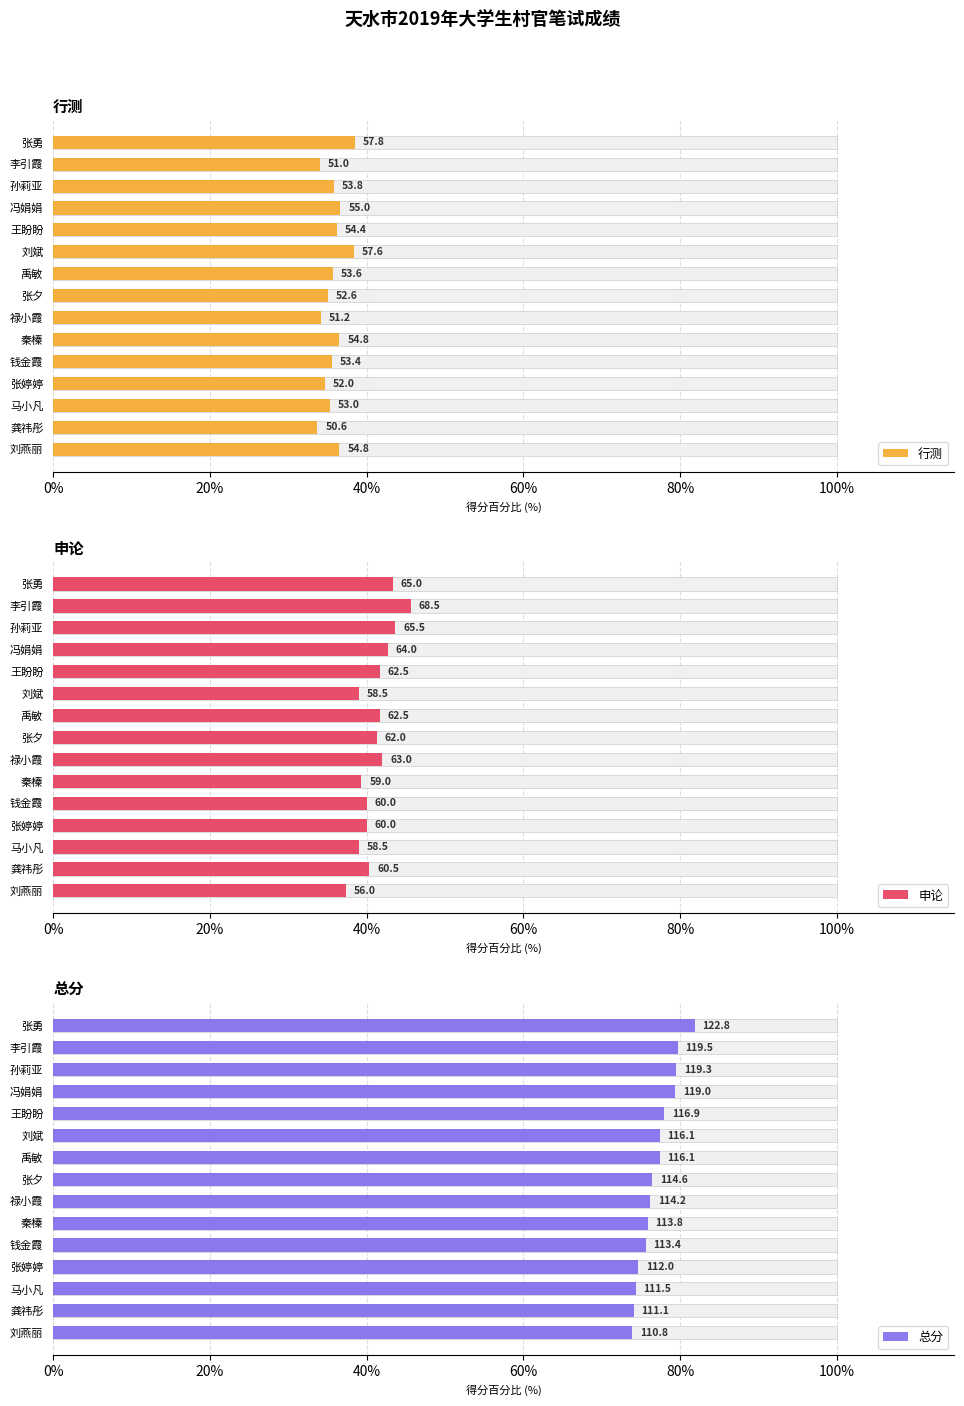

List the series in order of their peak value, highest first.

总分, 申论, 行测